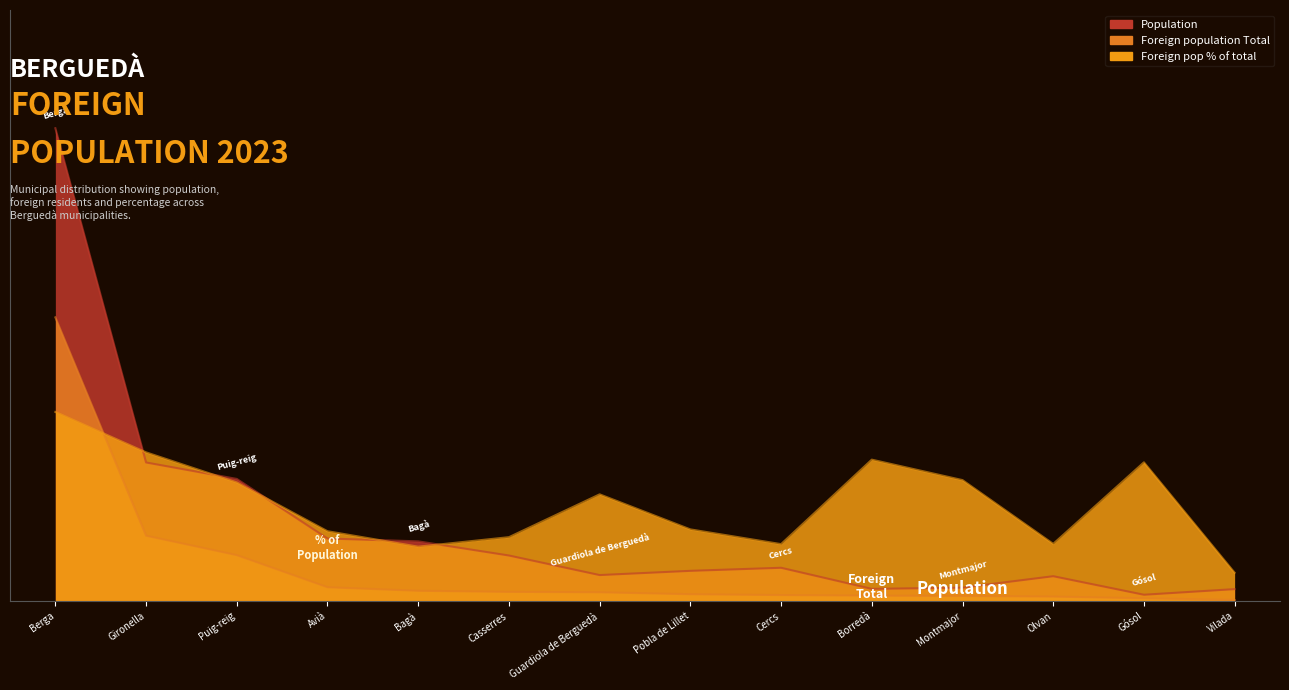

What is the value of the Foreign population Total point at the 13th from the left?

0.6